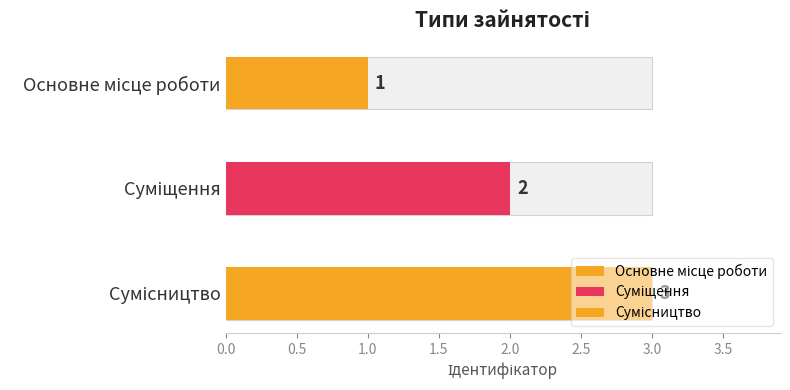

What is the label of the 3rd bar from the left?

Сумісництво